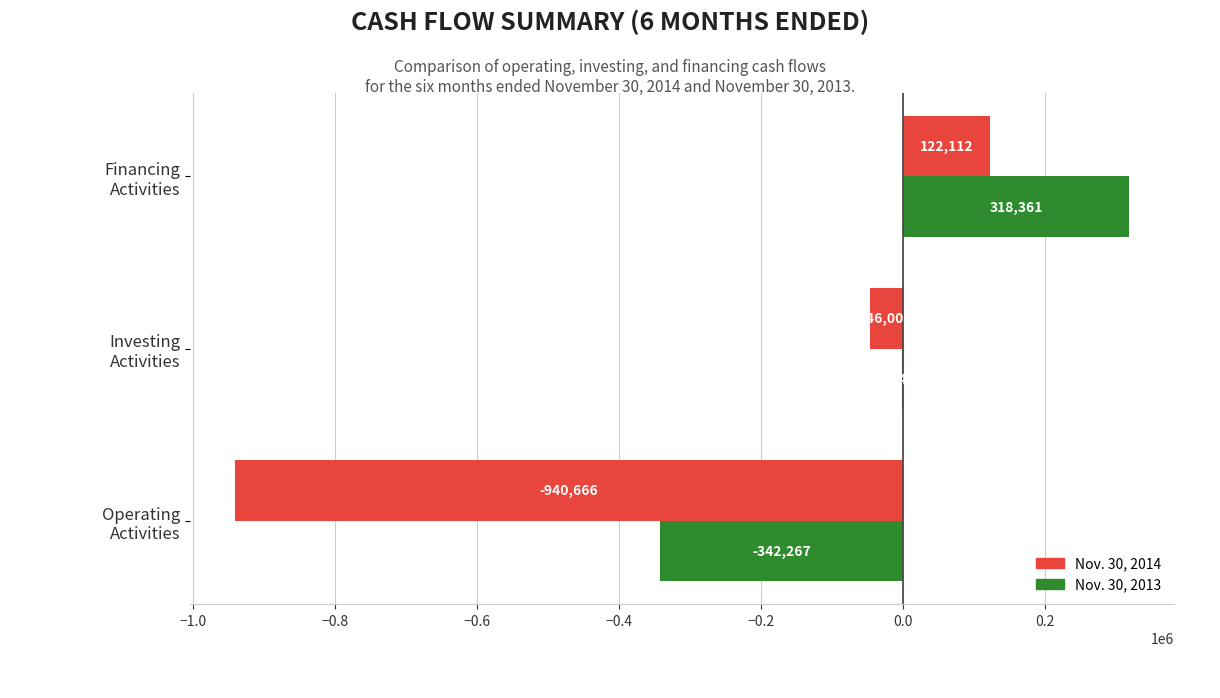

What is the sum of all Nov. 30, 2014 values?

-864557